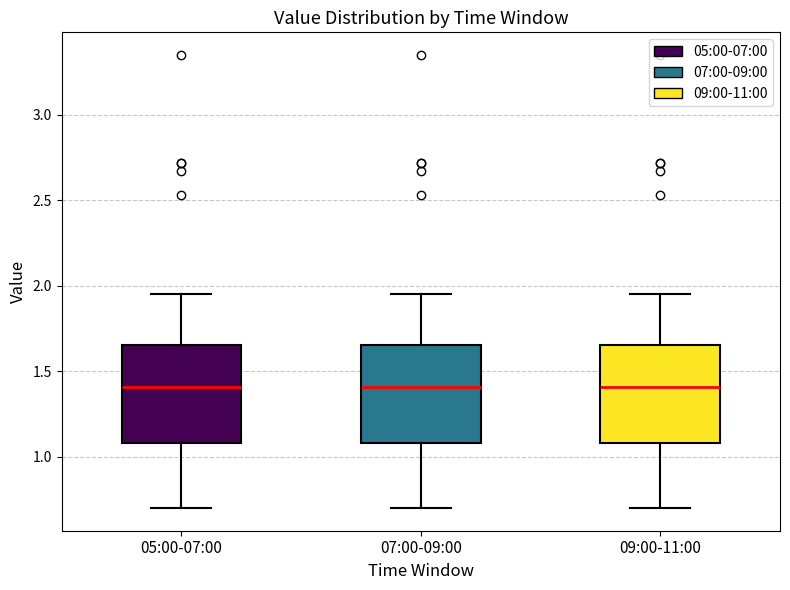

Reading left to right, read every box against the y-axis: the position of its median line, the range the box covers, and the ends of its whiskers. The values are not printed on the chart, so give them approximately, as read against the axis.

05:00-07:00: median 1.40, box 1.10 to 1.65, whiskers 0.70 to 1.95
07:00-09:00: median 1.40, box 1.10 to 1.65, whiskers 0.70 to 1.95
09:00-11:00: median 1.40, box 1.10 to 1.65, whiskers 0.70 to 1.95